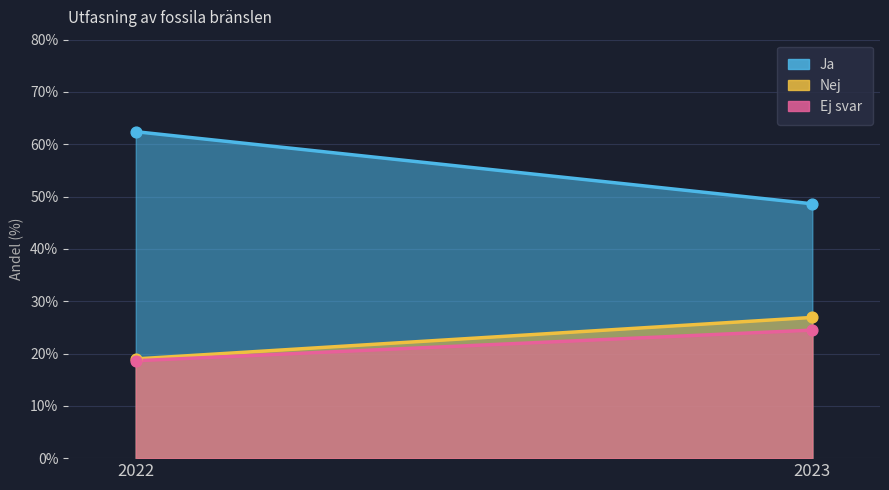

Is the value of Nej at 2023 greater than the value of Ja at 2022?

No